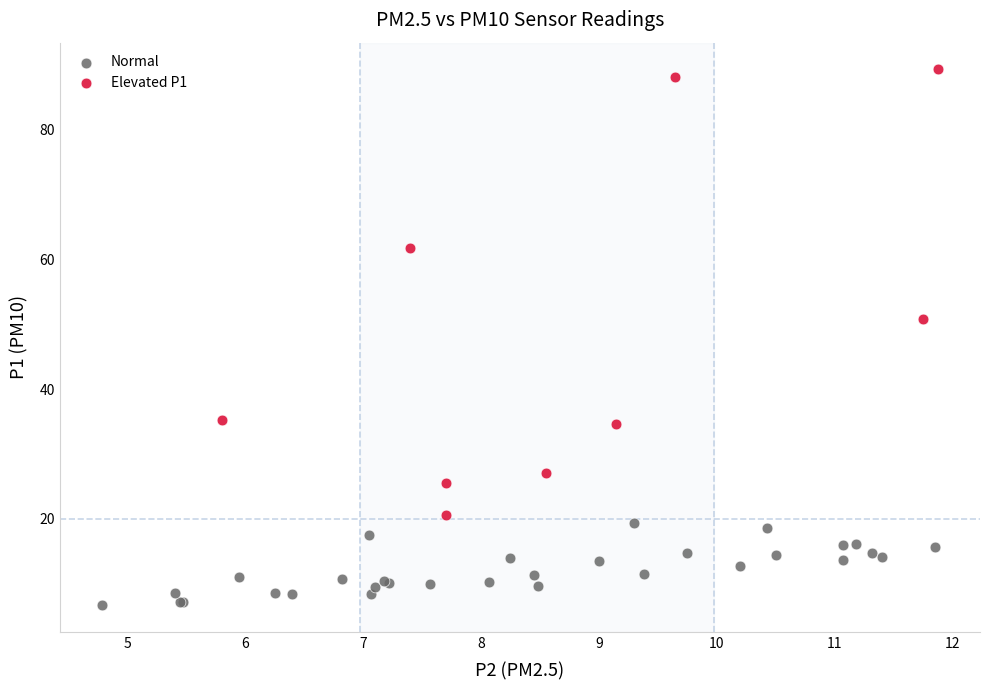

Which series reaches the maximum Y coordinate?

Elevated P1